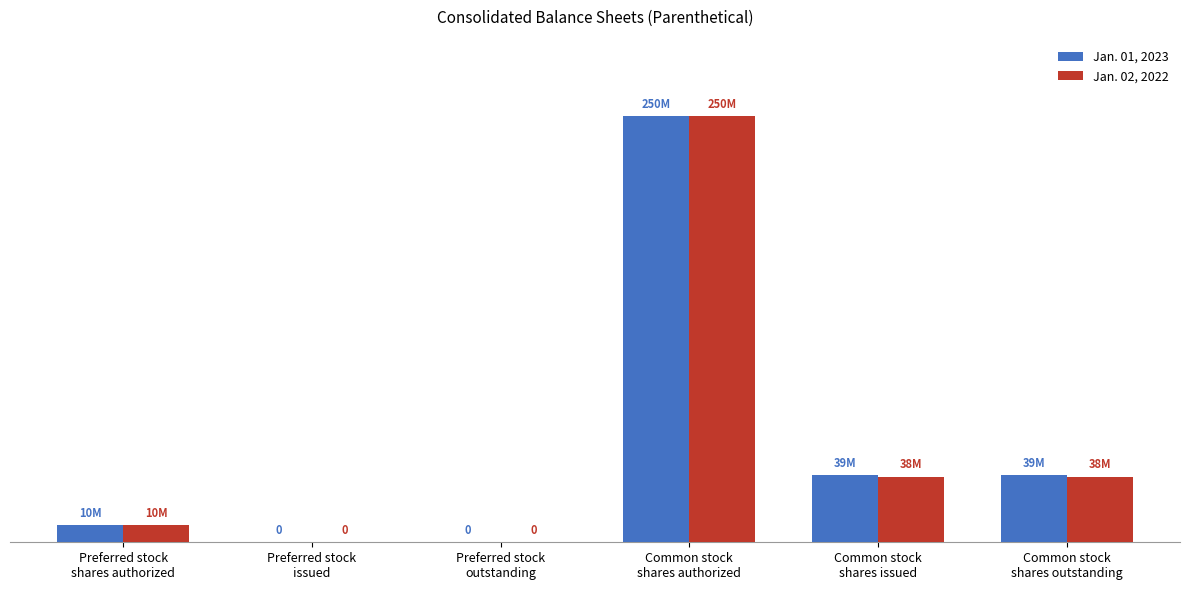

What are all the series names shown in the legend?

Jan. 01, 2023, Jan. 02, 2022